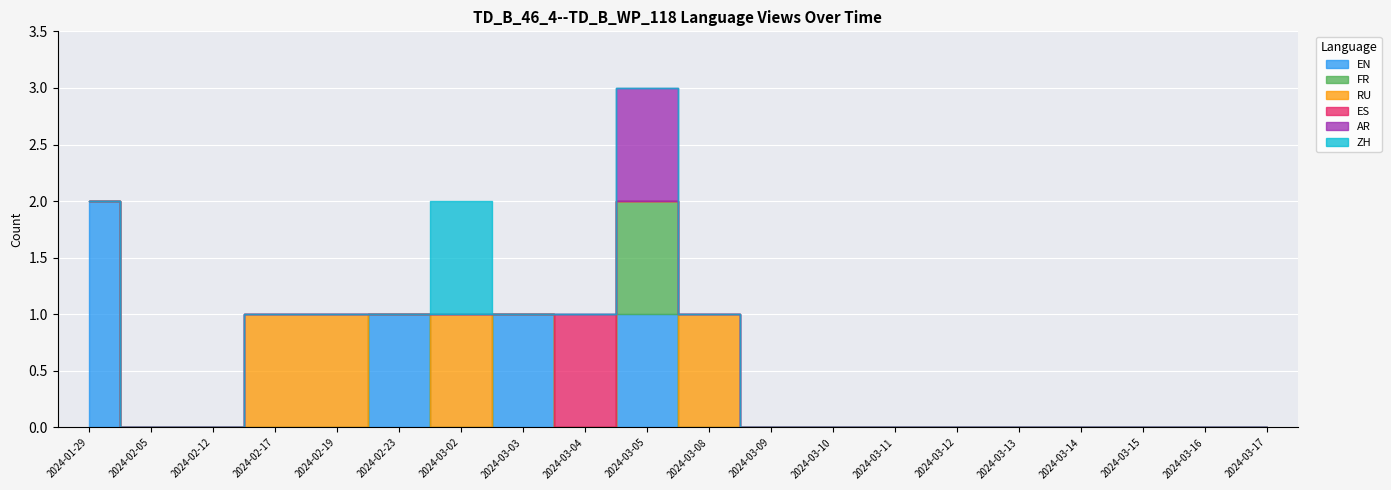

Is this an area chart (filled region under the line)?

No